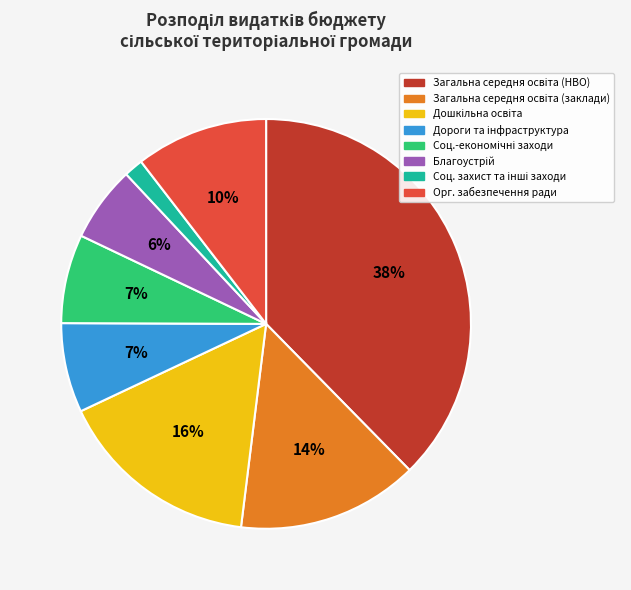

Does any single category account for the majority?

No